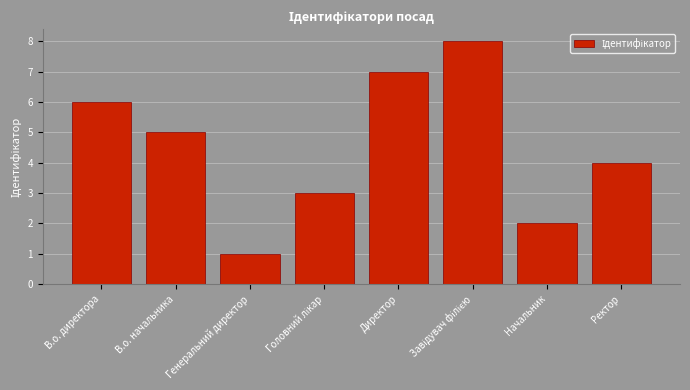

What is the label of the 1st bar from the left?

В.о. директора